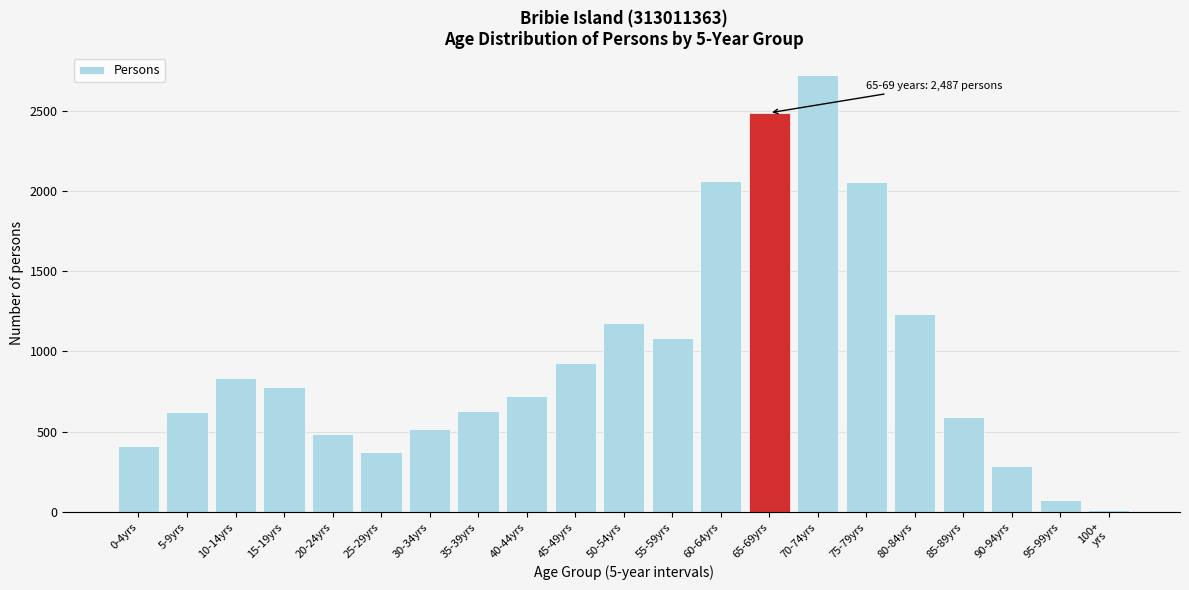

Which category has the highest value across all series?

70-74yrs